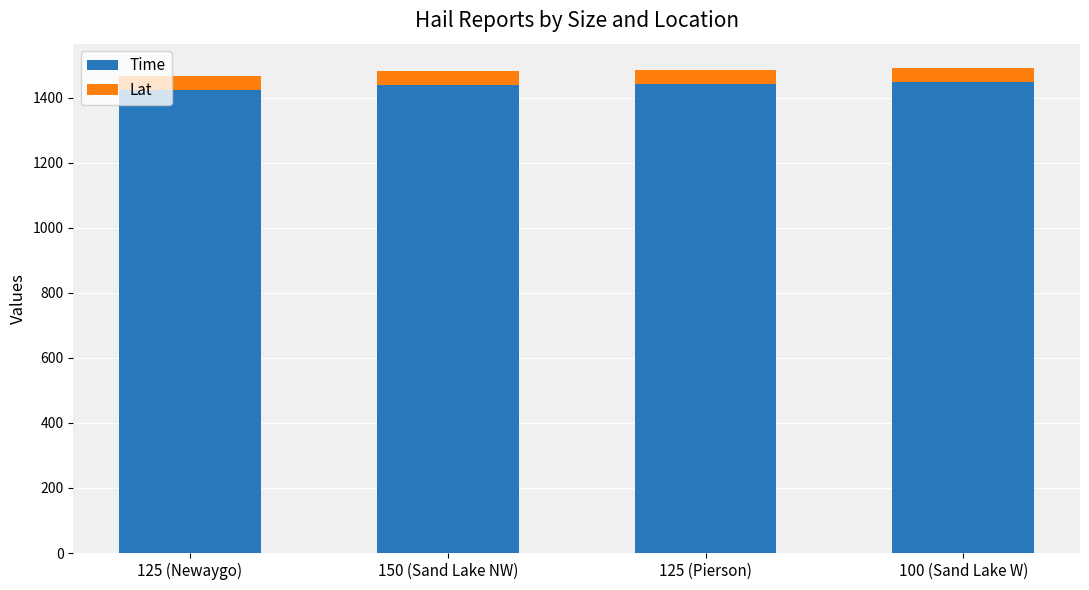

What is the maximum value for Time?

1448.0